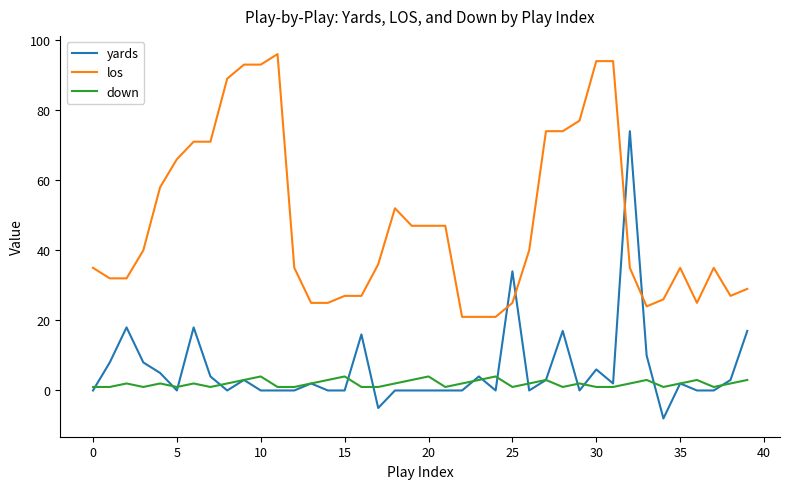

Rank the series by their maximum value, from highest to lowest.

los, yards, down